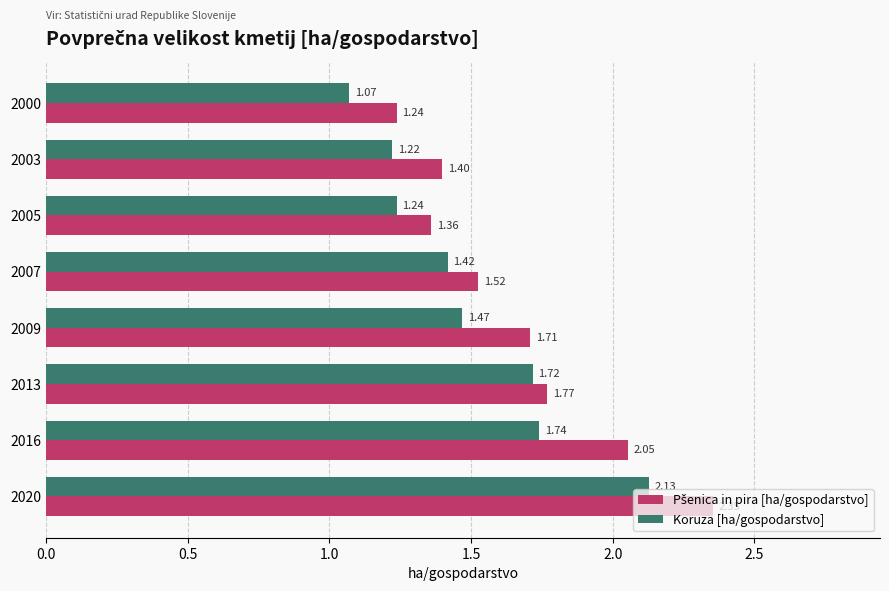

What is the difference between the highest and lowest values at 2016?

0.3